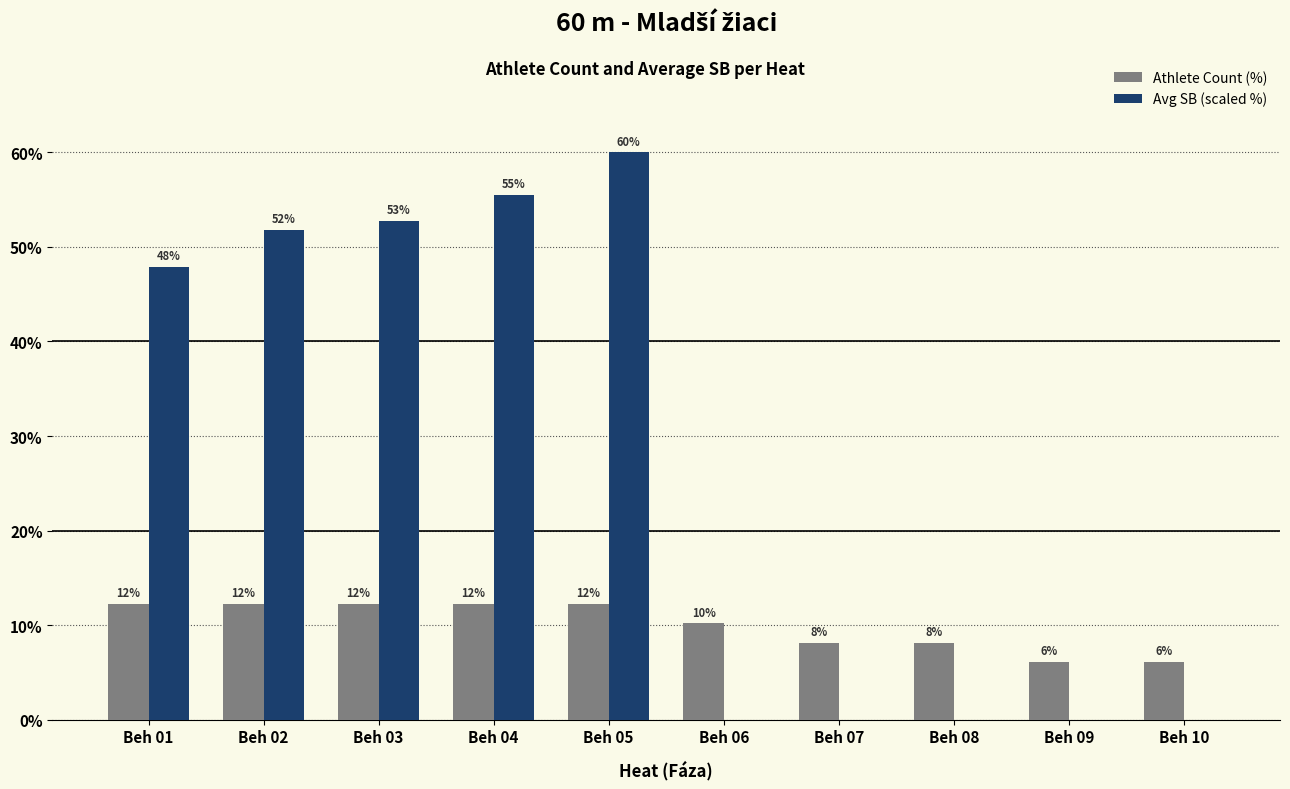

The Athlete Count (%) series shows 12.2 at Beh 03. True or false?

True